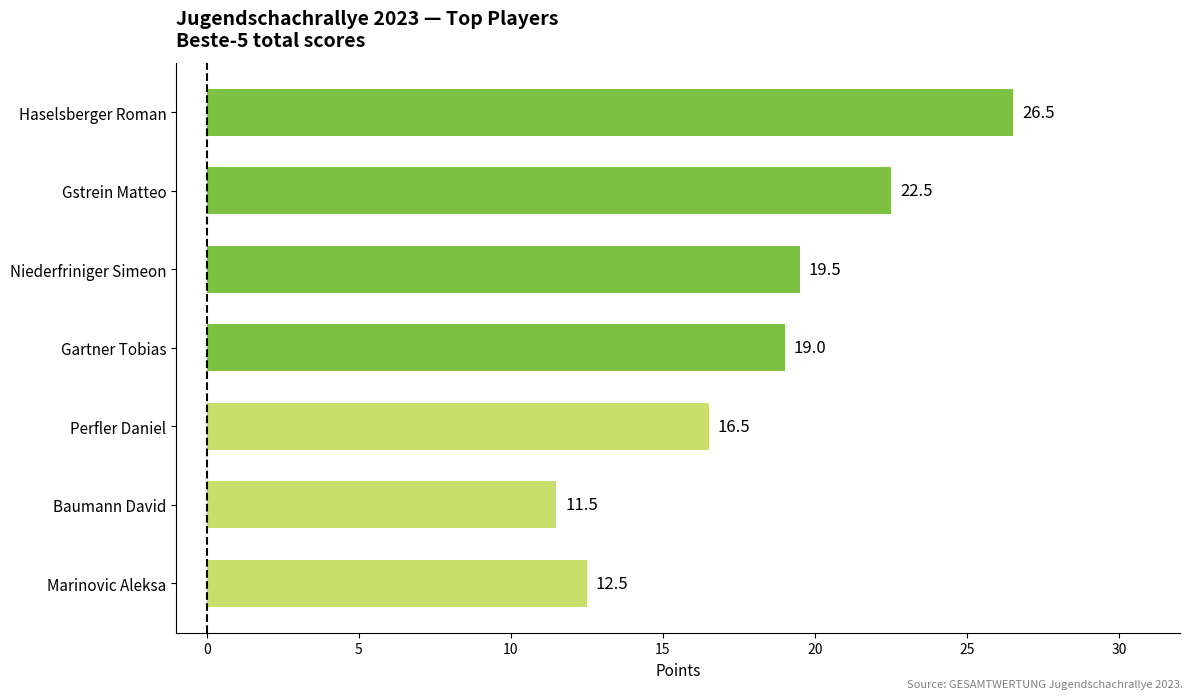

What is the difference between the second highest and minimum values?

11.0